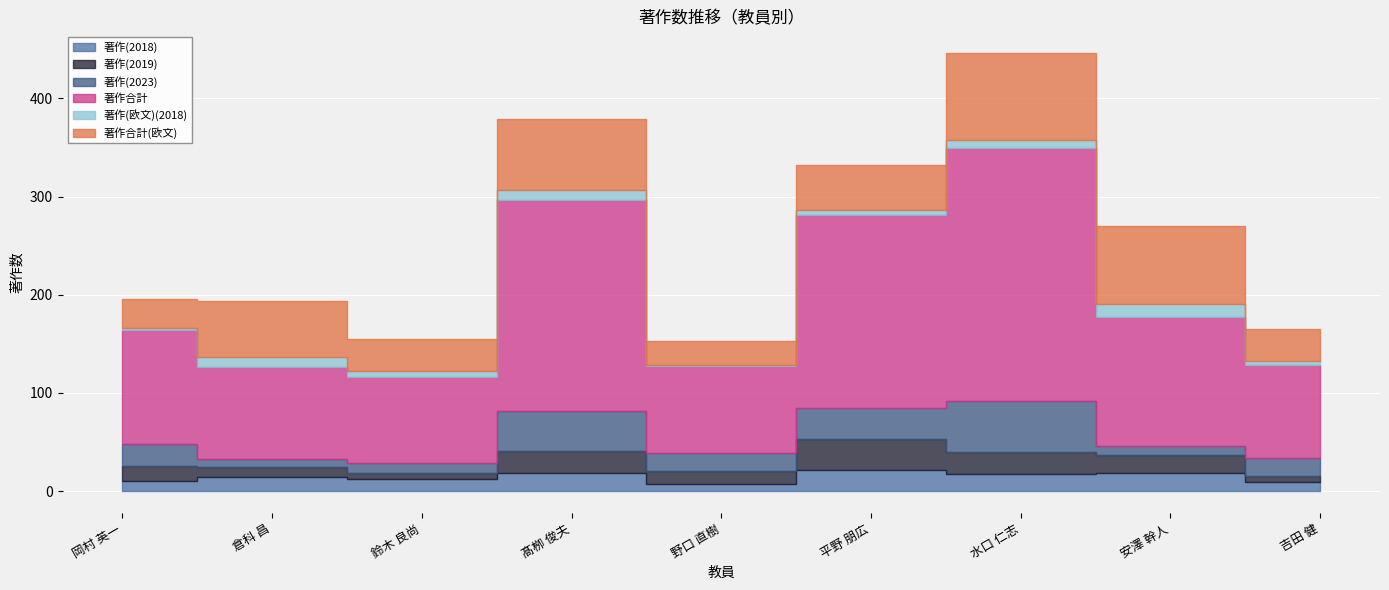

What is the spread (max minus min) of values at 水口 仁志?

248